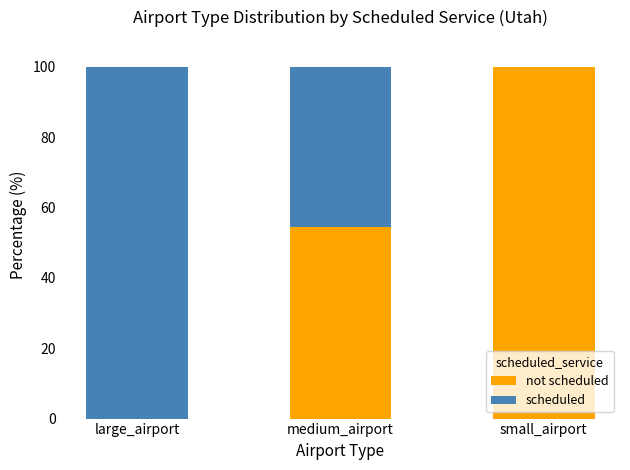

Are the bars grouped side by side (vs. stacked)?

No